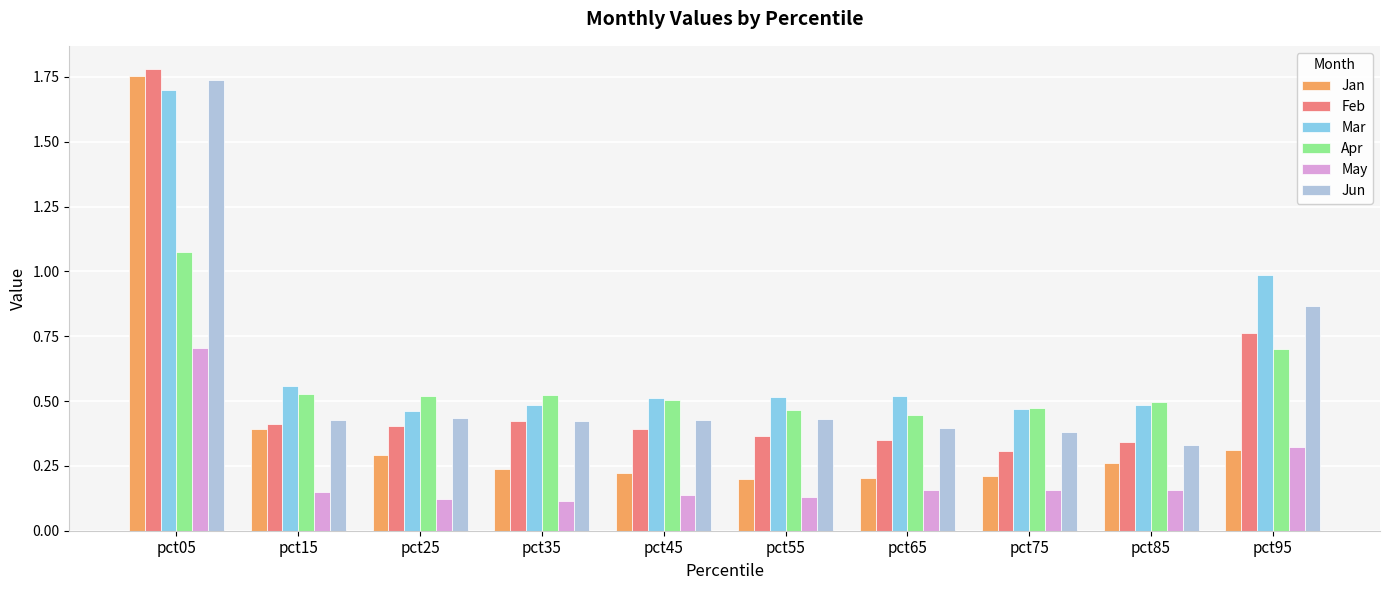

At which category is the sum across all series the highest?

pct05